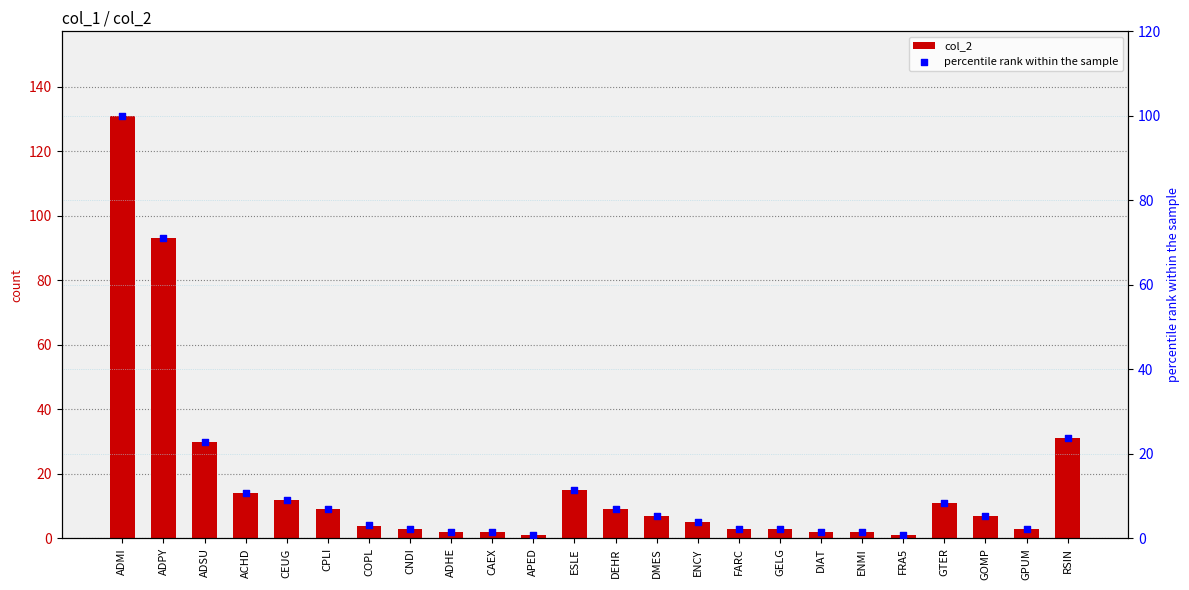

Is the value of percentile rank within the sample at GTER greater than the value of col_2 at CPLI?

No